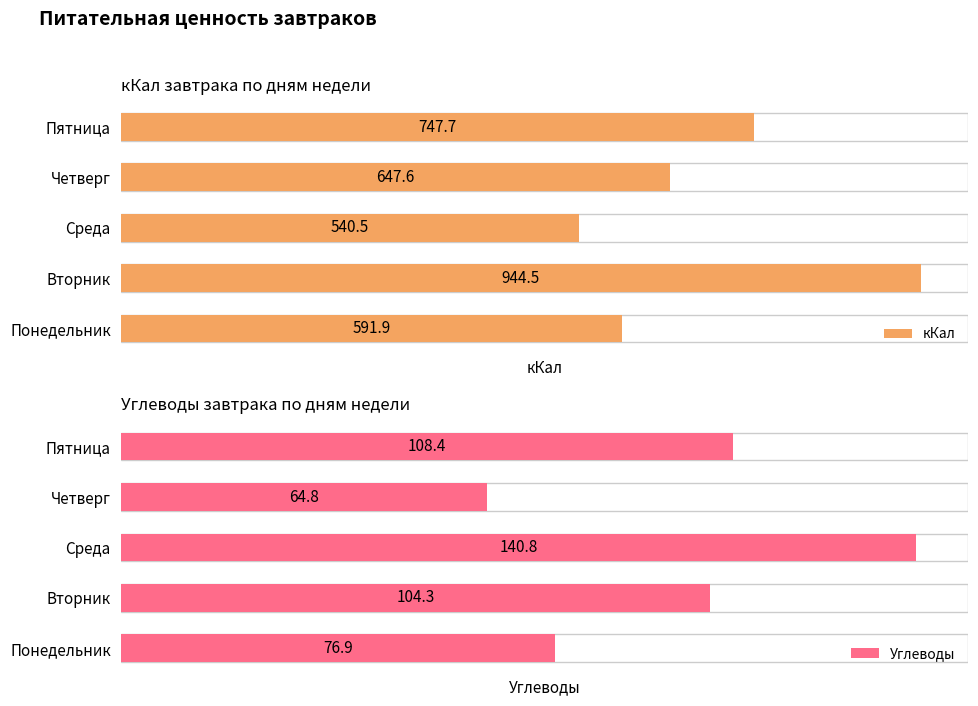

Is the value of Углеводы at 2 greater than the value of кКал at 2?

No